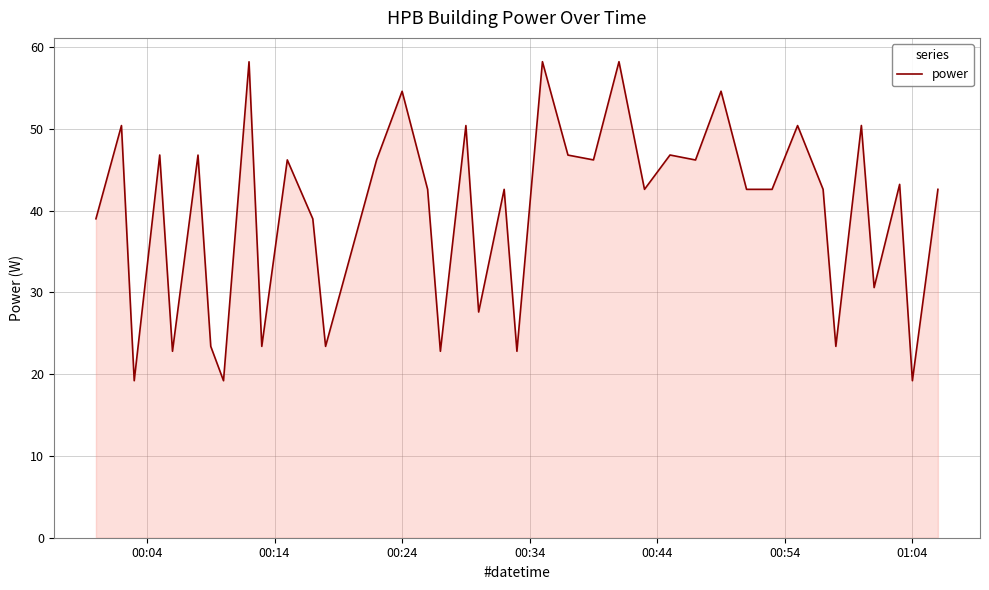

What is the average value?

39.7